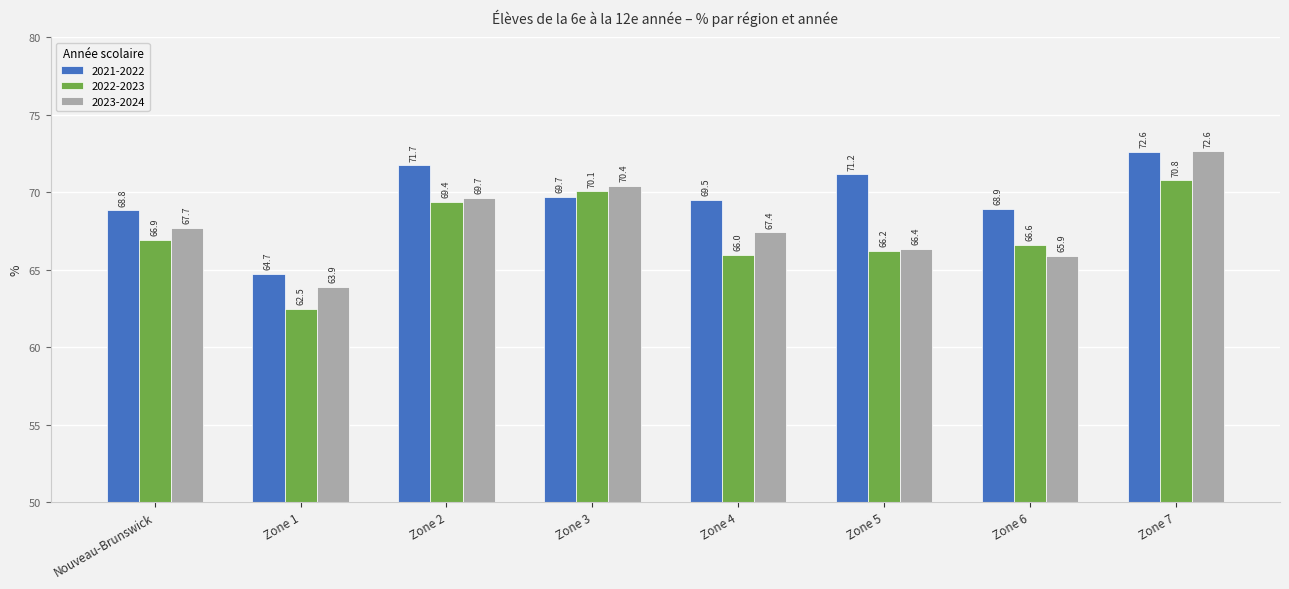

How many data points does each series have?

8